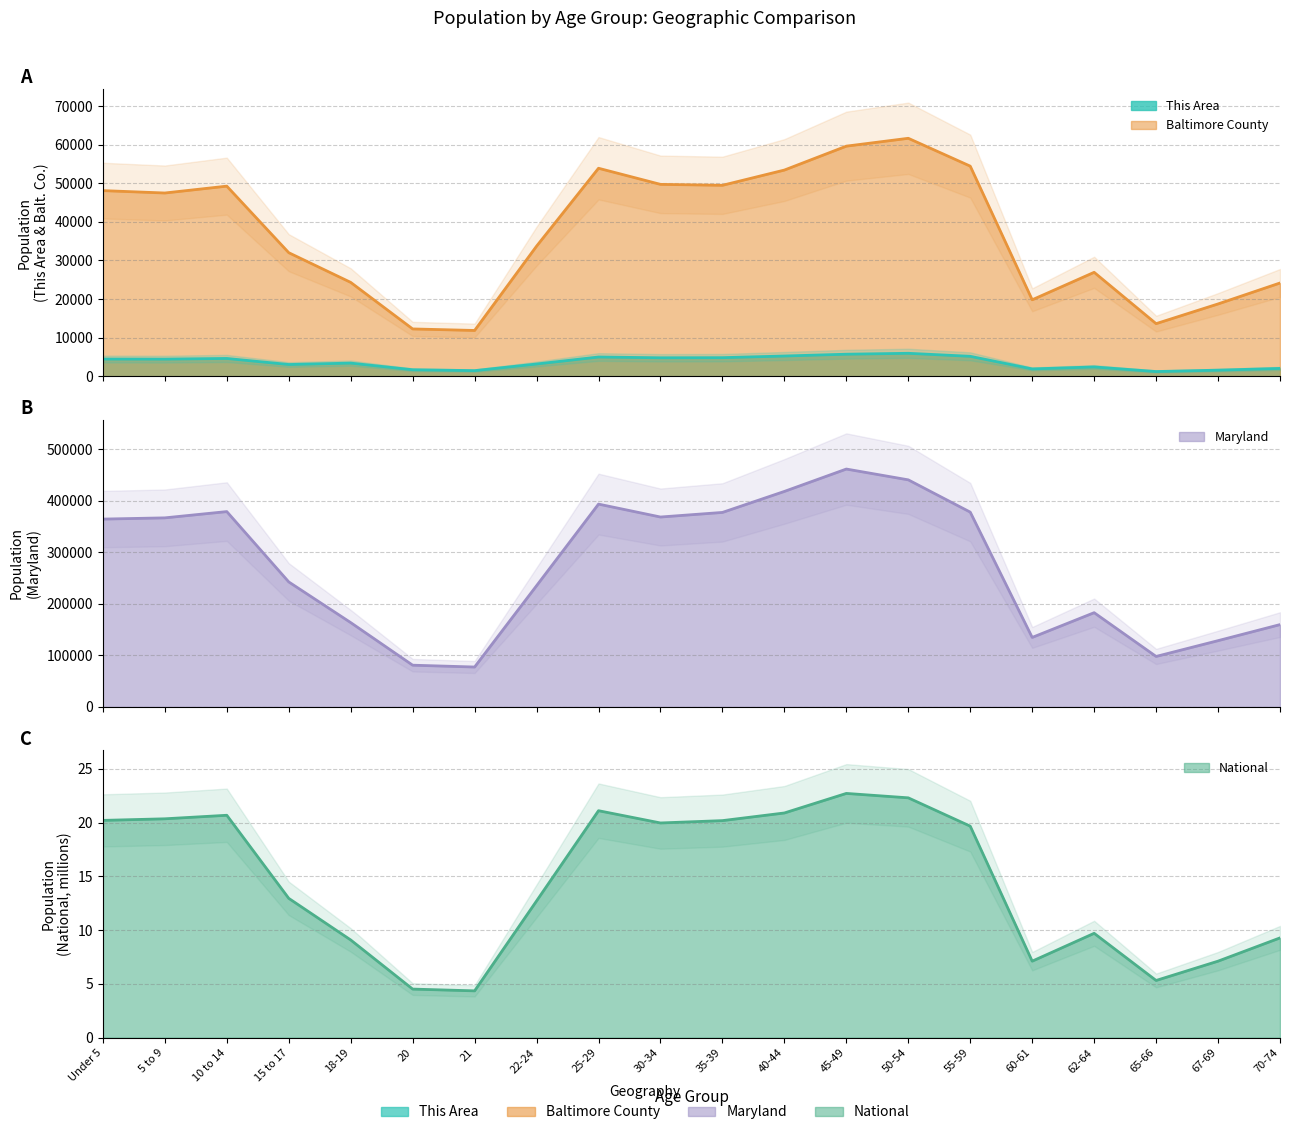

Reading right to left, extract all data points from this chart.

This Area: 70-74=2014.0	67-69=1568.0	65-66=1207.0	62-64=2400.0	60-61=1885.0	55-59=5152.0	50-54=5932.0	45-49=5695.0	40-44=5229.0	35-39=4800.0	30-34=4770.0	25-29=4972.0	22-24=3158.0	21=1442.0	20=1674.0	18-19=3390.0	15 to 17=3028.0	10 to 14=4596.0	5 to 9=4423.0	Under 5=4442.0
Baltimore County: 70-74=24142.0	67-69=18717.0	65-66=13611.0	62-64=26908.0	60-61=19791.0	55-59=54414.0	50-54=61626.0	45-49=59590.0	40-44=53396.0	35-39=49448.0	30-34=49691.0	25-29=53864.0	22-24=33683.0	21=11847.0	20=12242.0	18-19=24303.0	15 to 17=31991.0	10 to 14=49231.0	5 to 9=47454.0	Under 5=48074.0
Maryland: 70-74=159761.0	67-69=128618.0	65-66=97978.0	62-64=182900.0	60-61=134879.0	55-59=377989.0	50-54=440619.0	45-49=461585.0	40-44=418163.0	35-39=377409.0	30-34=368494.0	25-29=393548.0	22-24=235220.0	21=77465.0	20=81013.0	18-19=163662.0	15 to 17=242579.0	10 to 14=379029.0	5 to 9=366868.0	Under 5=364488.0
National: 70-74=9.3	67-69=7.1	65-66=5.3	62-64=9.7	60-61=7.1	55-59=19.7	50-54=22.3	45-49=22.7	40-44=20.9	35-39=20.2	30-34=20.0	25-29=21.1	22-24=12.7	21=4.4	20=4.5	18-19=9.1	15 to 17=13.0	10 to 14=20.7	5 to 9=20.3	Under 5=20.2